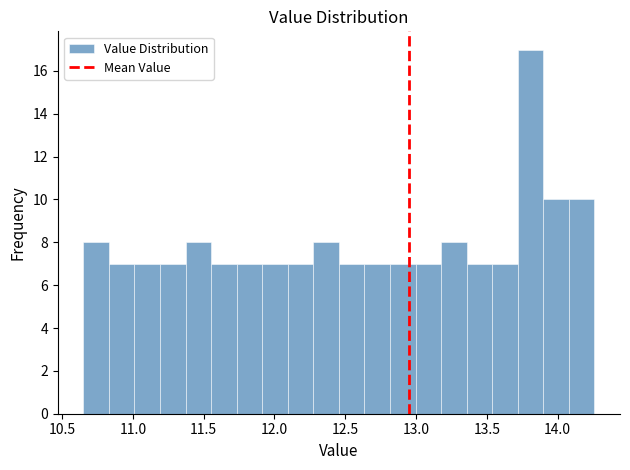

Around what value on the x-axis is the tallest bar? Give the approximate position of its centre, as read against the axis.

13.80